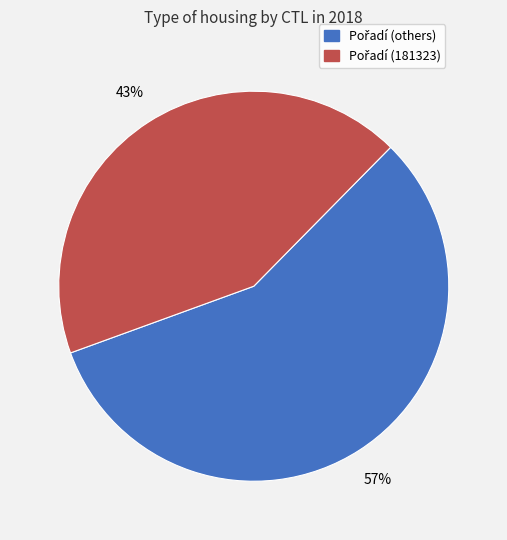

Is there a majority slice in this chart?

Yes